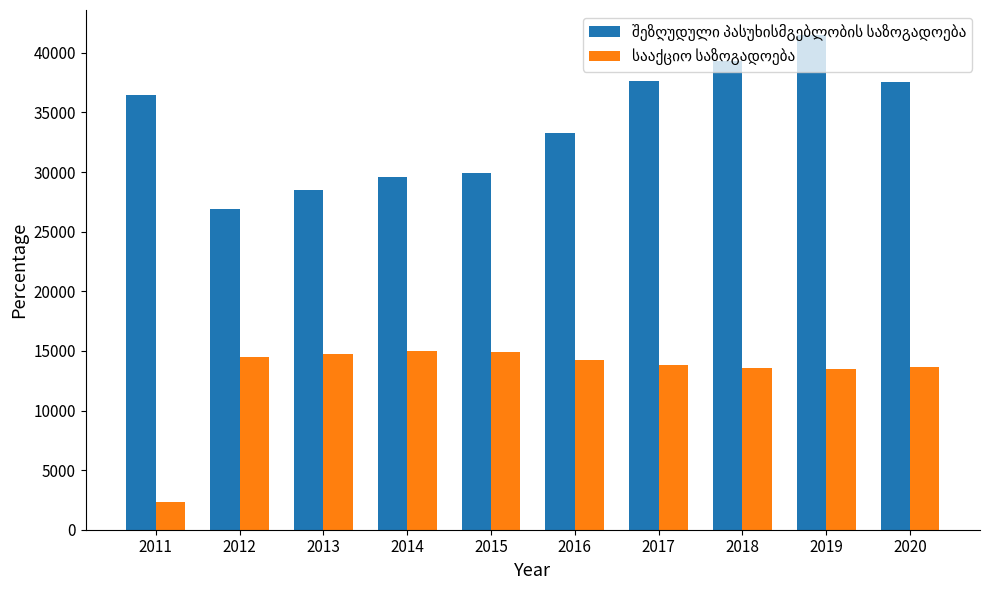

What is the maximum value shown in the chart?

41521.8